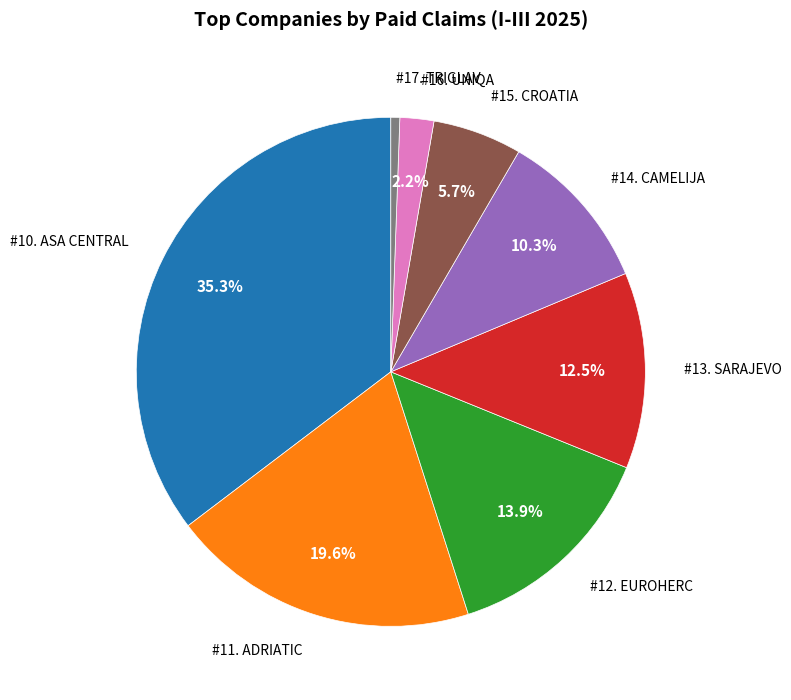

Does any single category account for the majority?

No